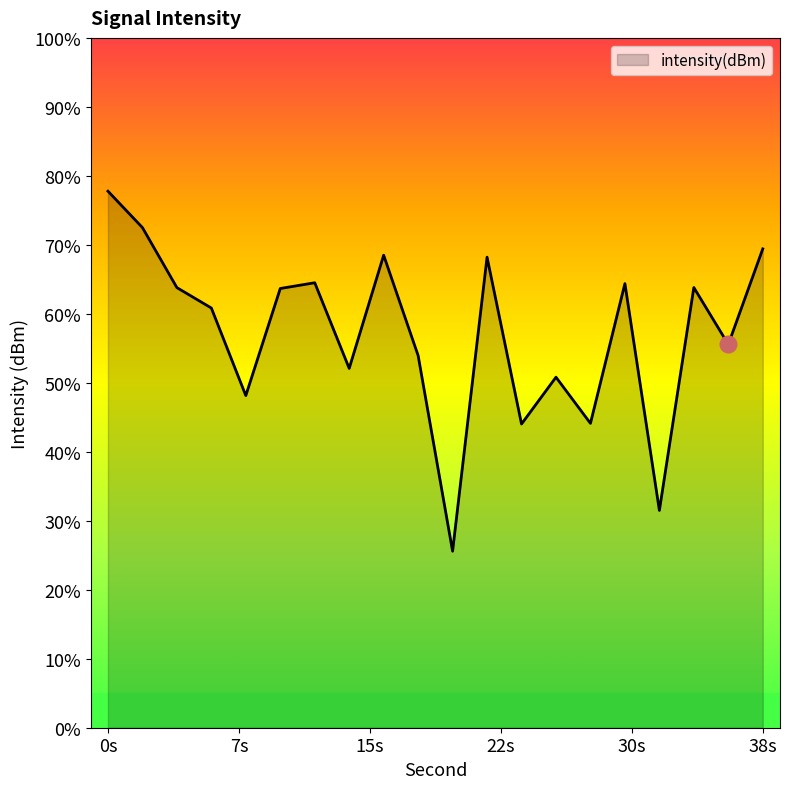

Count the number of categories in the chart.

20